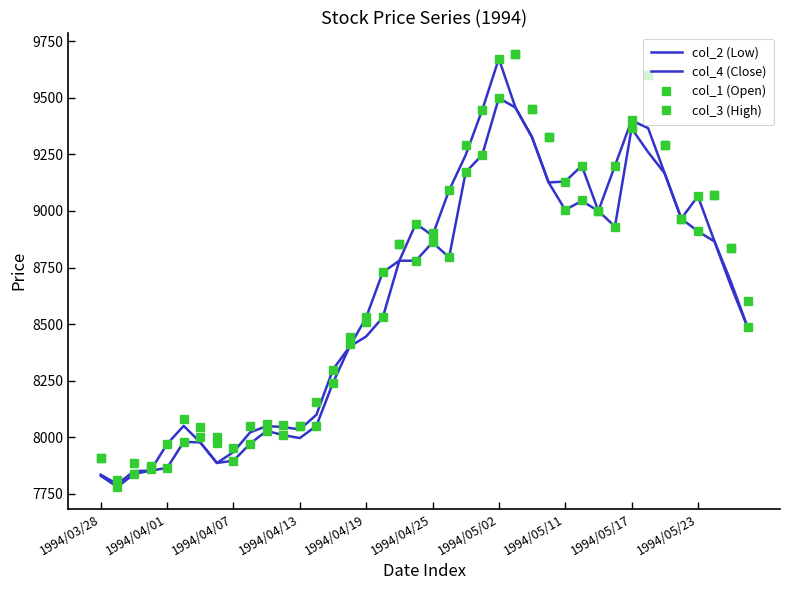

True or false: col_4 (Close) and col_2 (Low) cross at least once.

False